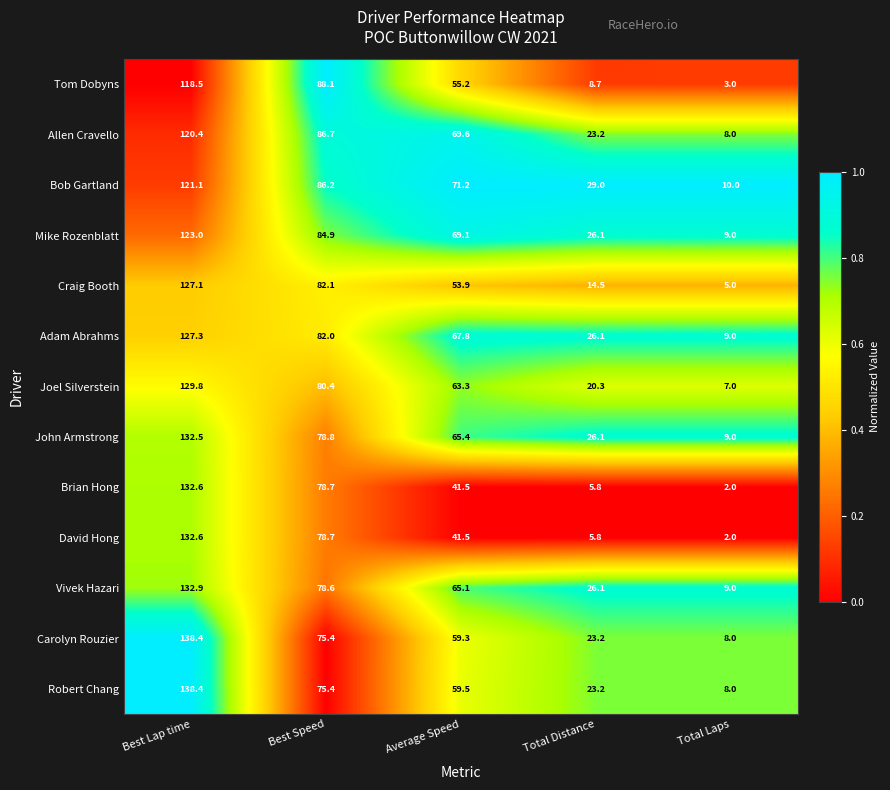

List the labels in order of Mike Rozenblatt value, largest first.

Best Lap time, Best Speed, Average Speed, Total Distance, Total Laps